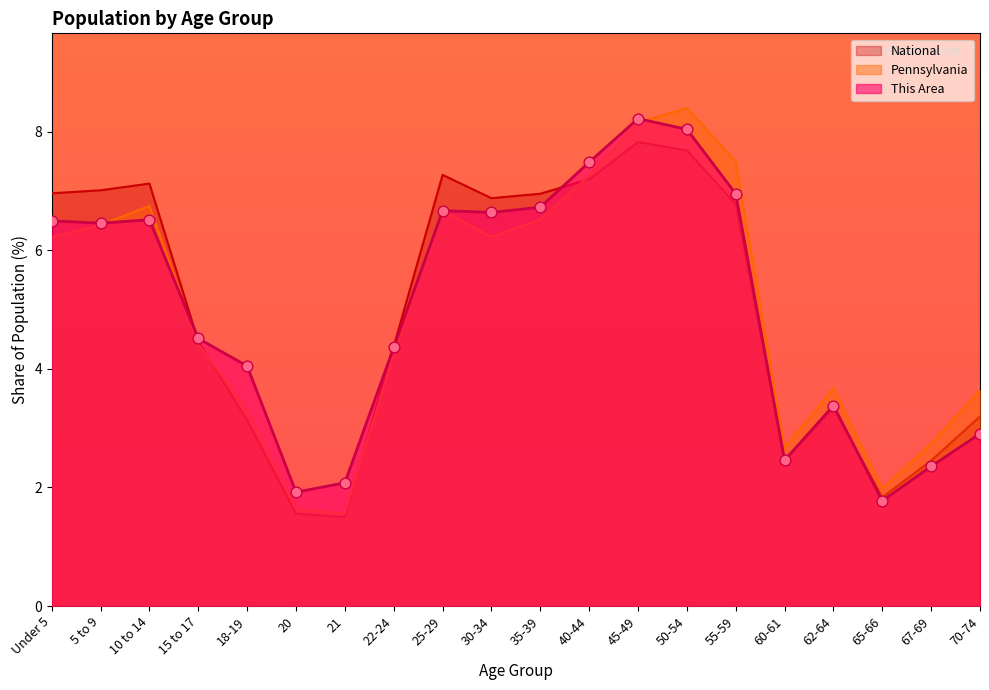

Which series contains the lowest Y value?

National